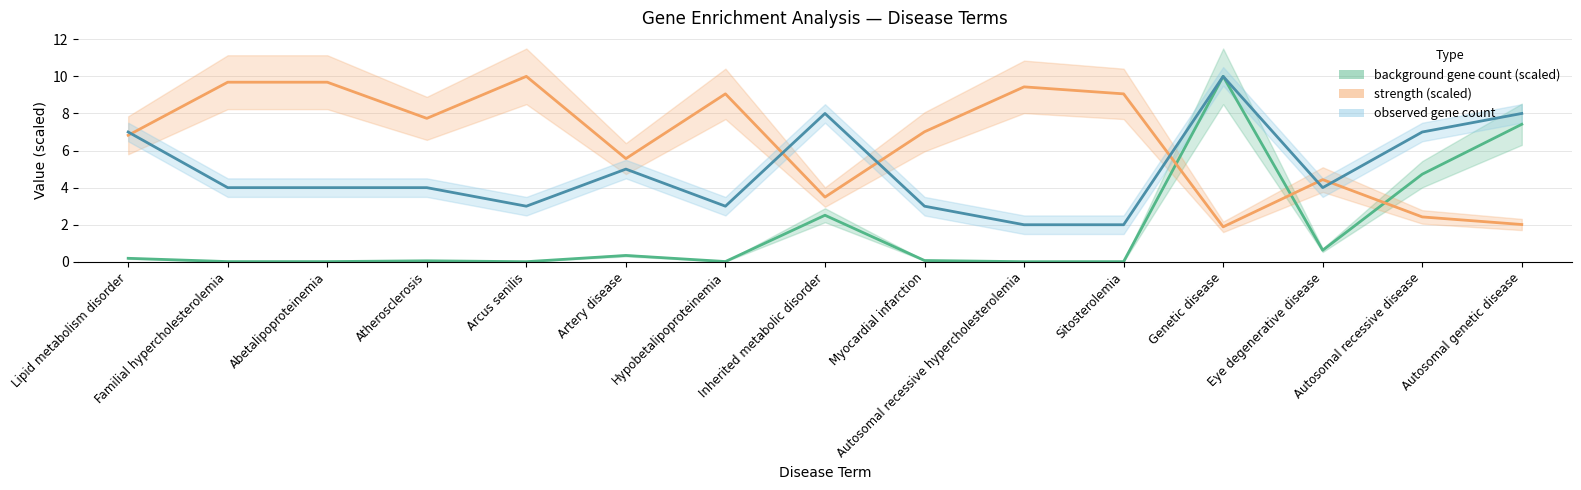

What is the label of the 6th point from the right?

Autosomal recessive hypercholesterolemia